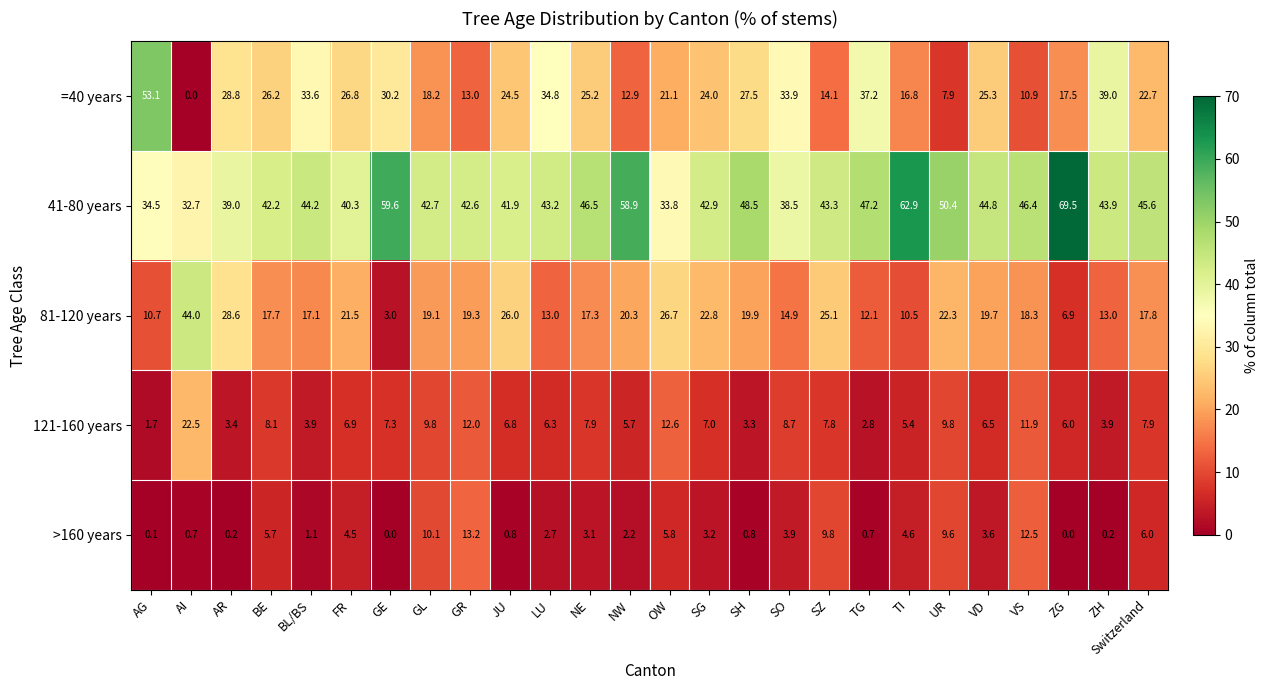

At which label does >160 years first exceed 3?

BE